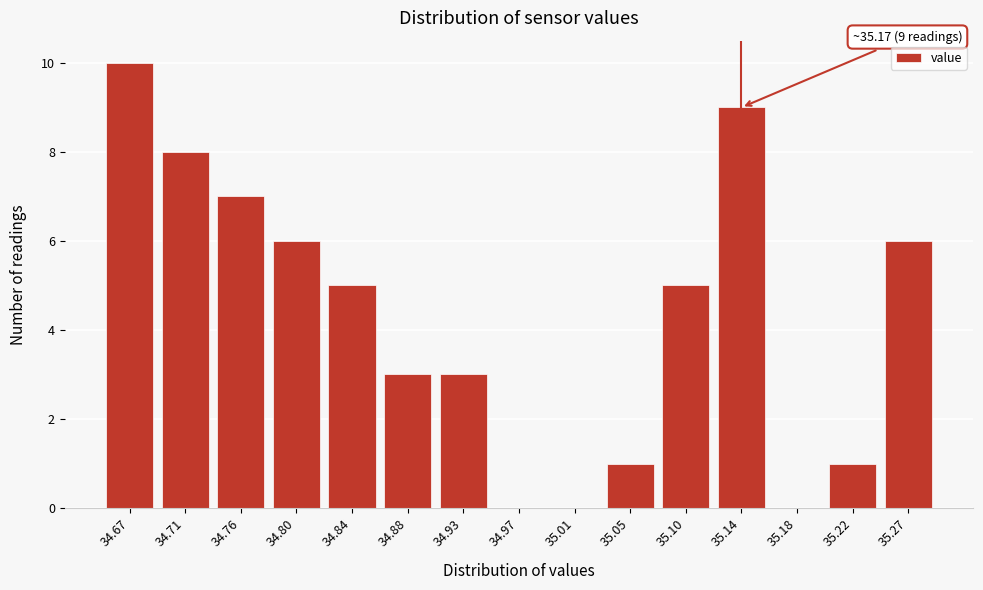

Reading left to right, transcribe all the data shown in this chart.

34.67=10	34.71=8	34.76=7	34.80=6	34.84=5	34.88=3	34.93=3	34.97=0	35.01=0	35.05=1	35.10=5	35.14=9	35.18=0	35.22=1	35.27=6